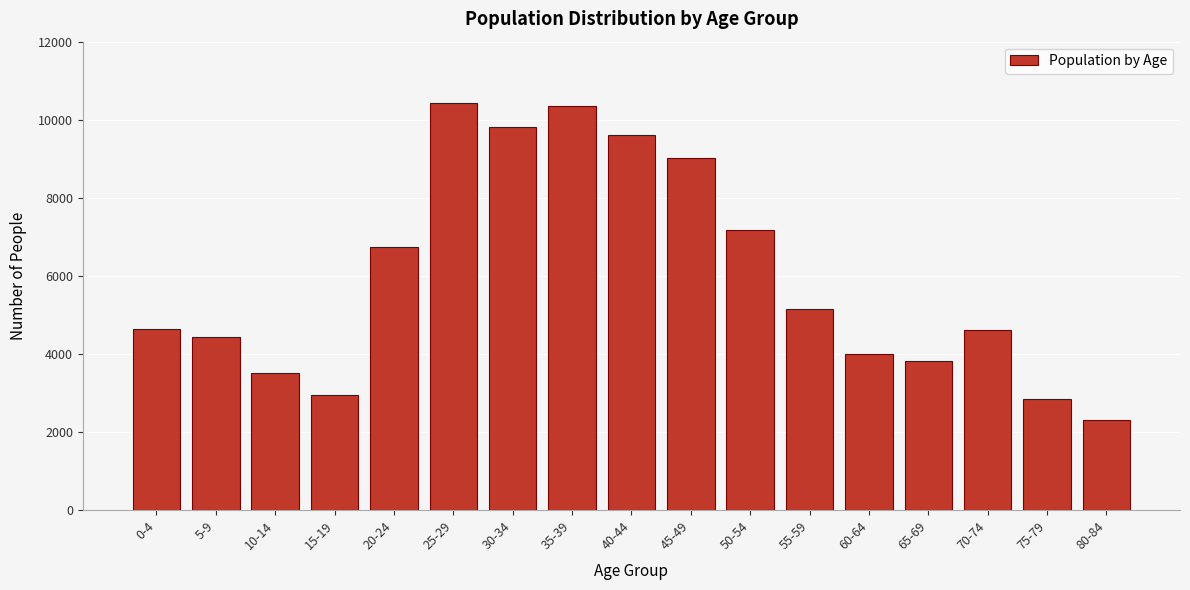

What is the difference between the maximum and minimum values?

8136